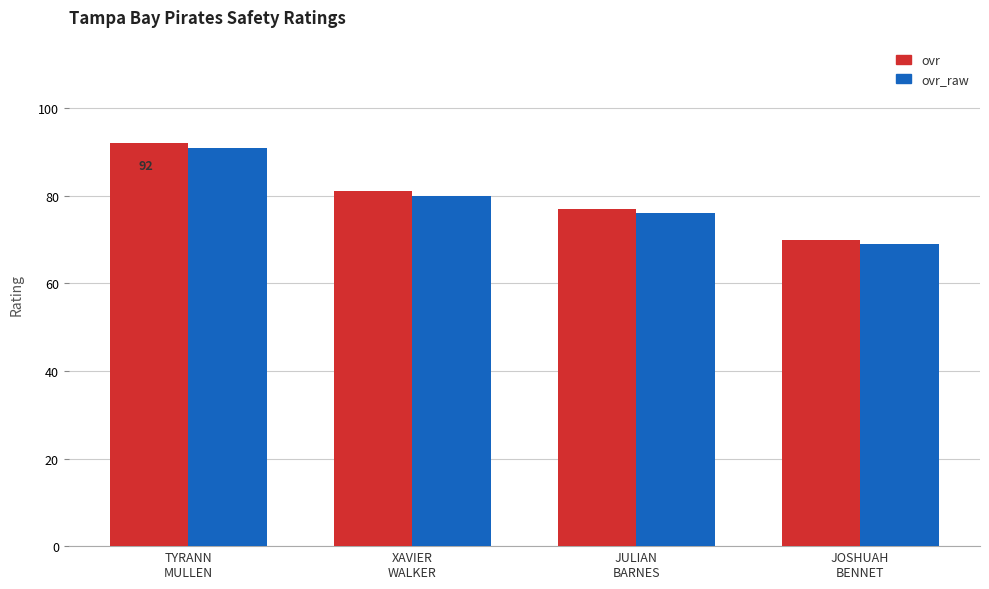

What is the difference between the maximum and minimum values in the ovr_raw series?

22